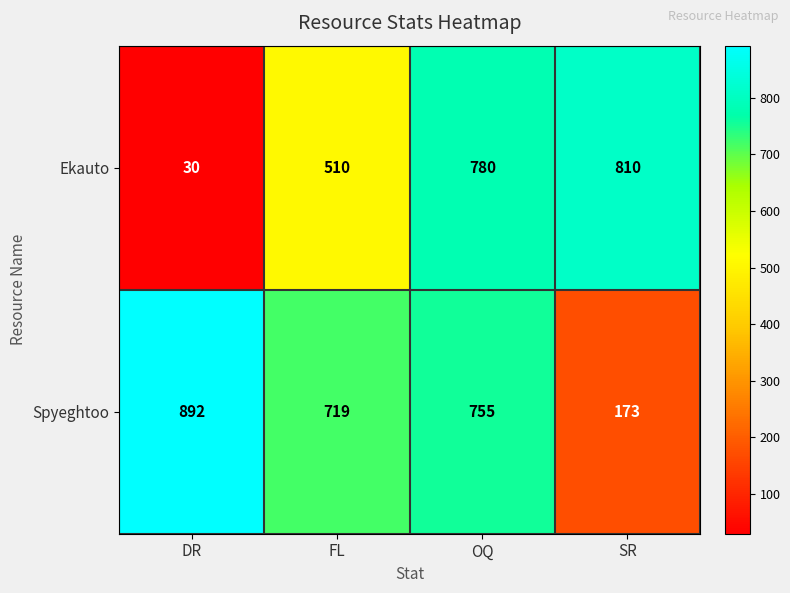

The Spyeghtoo series shows 755 at OQ. True or false?

True